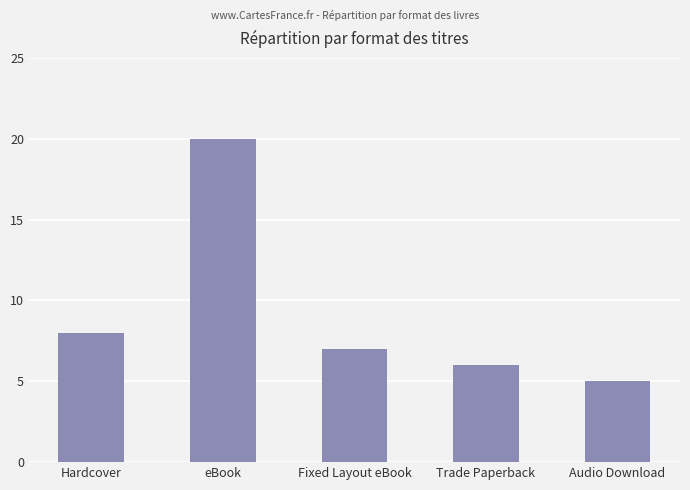

Reading right to left, extract all data points from this chart.

5	6	7	20	8